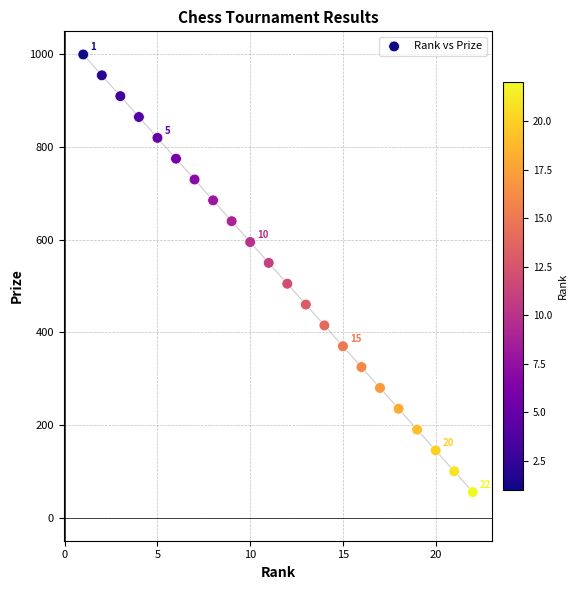

What is the range of Y values (max minus min)?

945